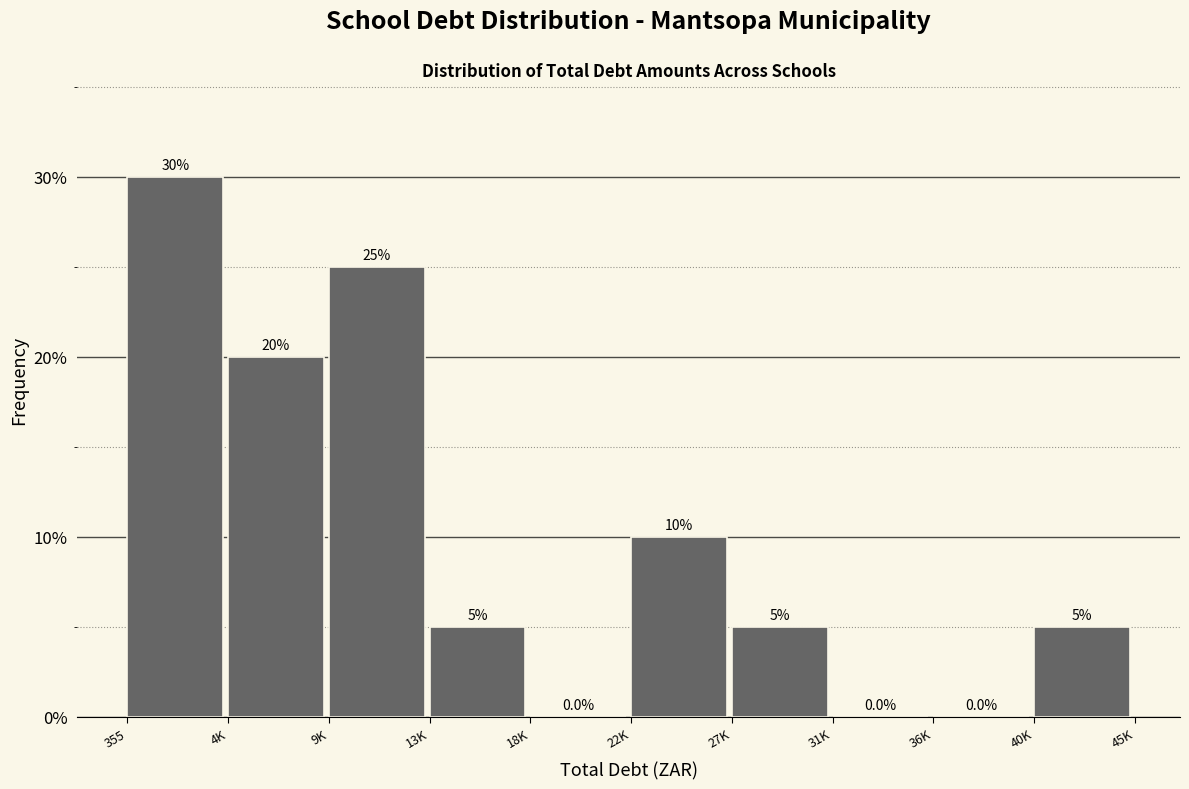

Reading left to right, what are all the values shown in this chart?

355=30	4K=20	9K=25	13K=5	18K=0	22K=10	27K=5	31K=0	36K=0	40K=5